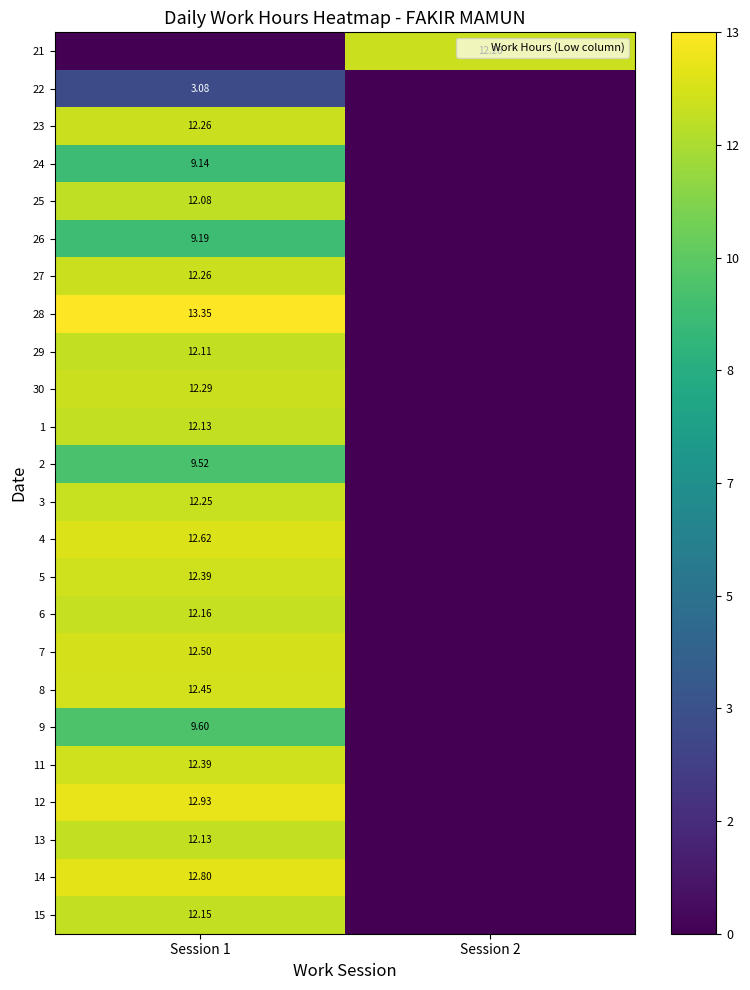

Rank the series by their maximum value, from lowest to highest.

22, 24, 26, 2, 9, 25, 29, 1, 13, 15, 6, 3, 21, 23, 27, 30, 5, 11, 8, 7, 4, 14, 12, 28